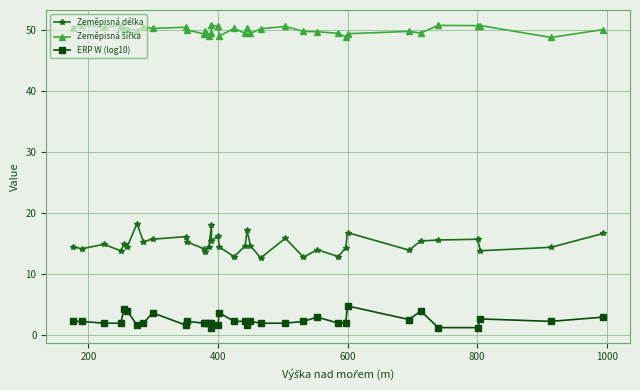

Rank the series by their average value, from highest to lowest.

Zeměpisná šířka, Zeměpisná délka, ERP W (log10)